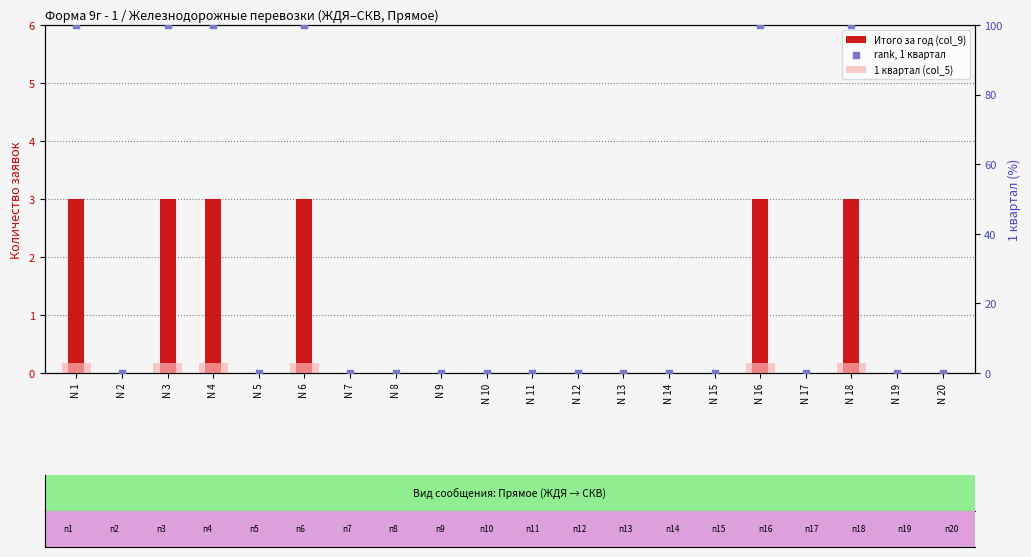

Is the value of Итого за год (col_9) at N 7 greater than the value of rank, 1 квартал at N 5?

No